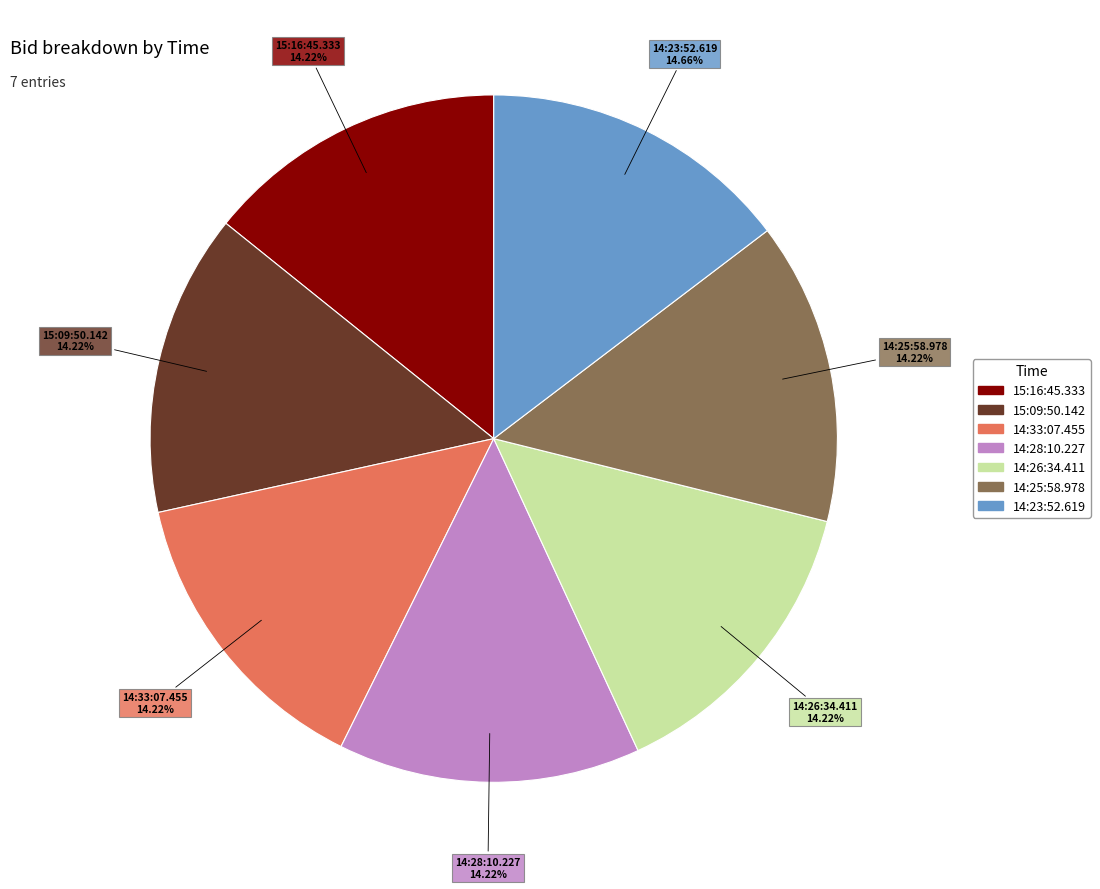

Do 14:28:10.227 and 14:26:34.411 together represent more than half of the pie?

No